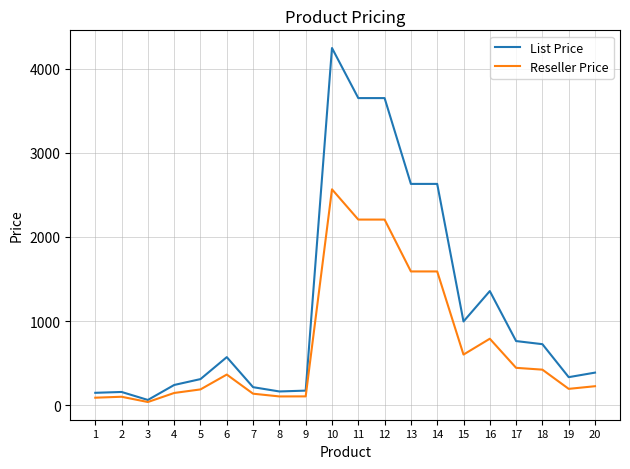

Which series has the largest range (max minus min)?

List Price